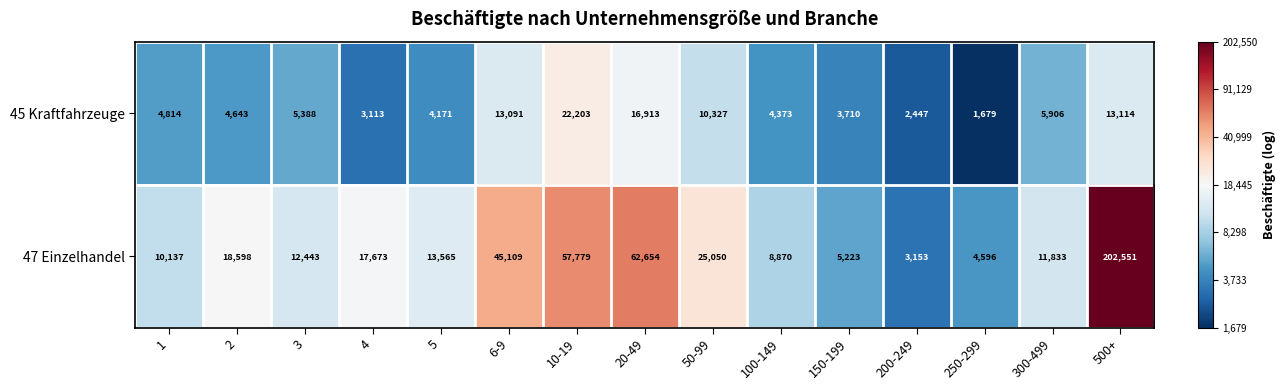

What is the minimum value shown in the chart?

1679